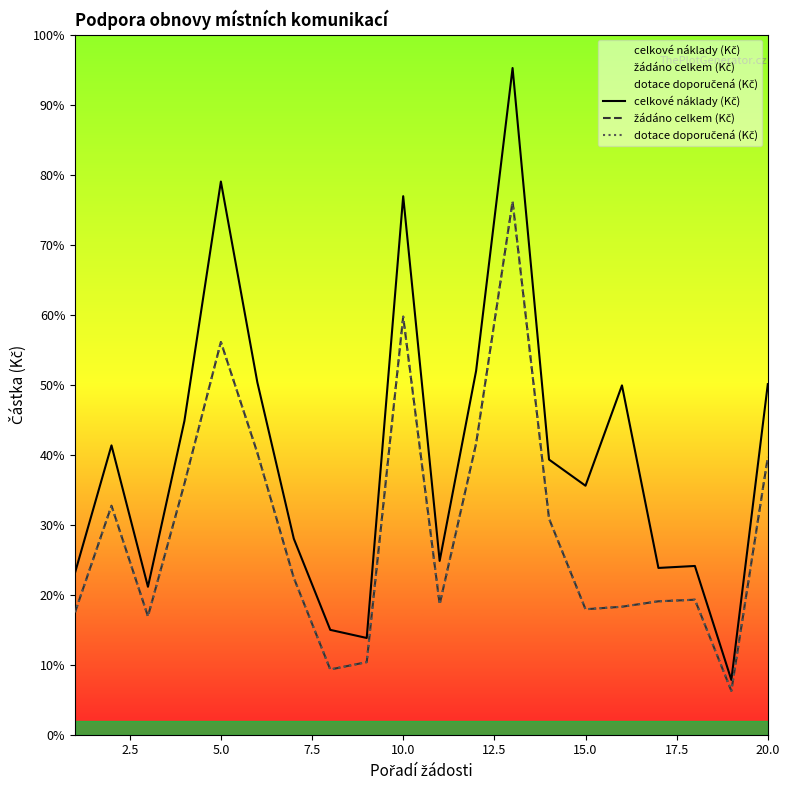

What is the sum of all žádáno celkem (Kč) values?

54071373